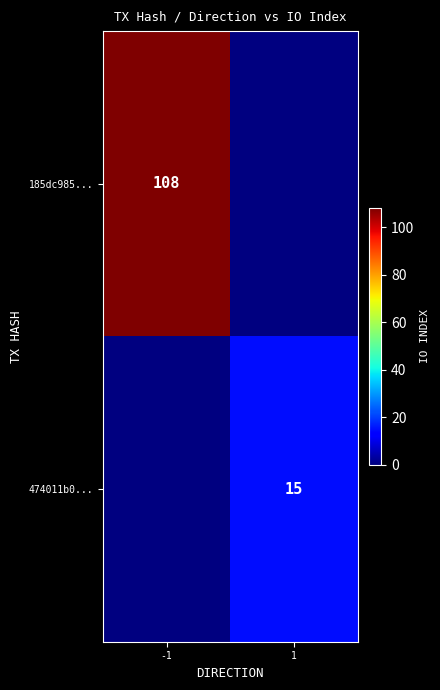

The 474011b0... series shows 15 at 1. True or false?

True